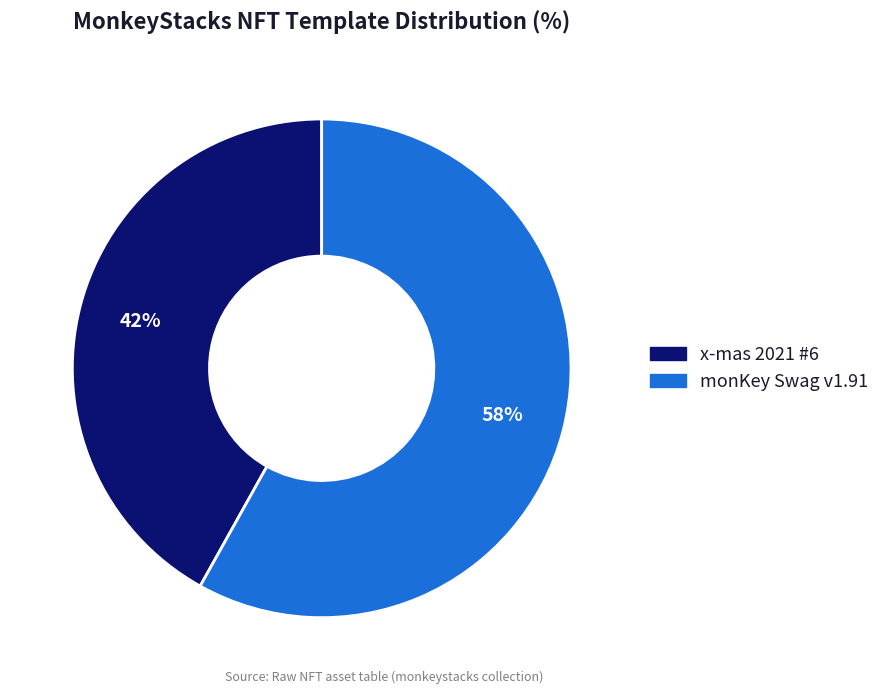

The monKey Swag v1.91 slice represents 58% of the pie. True or false?

True